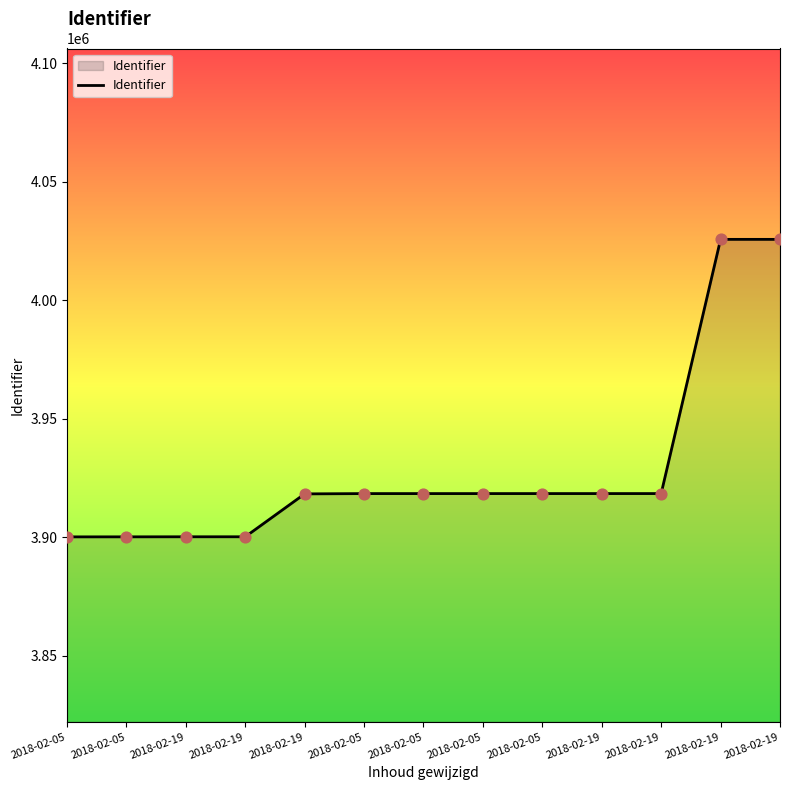

What is the change in value from 2018-02-05 to 2018-02-19?

+107248